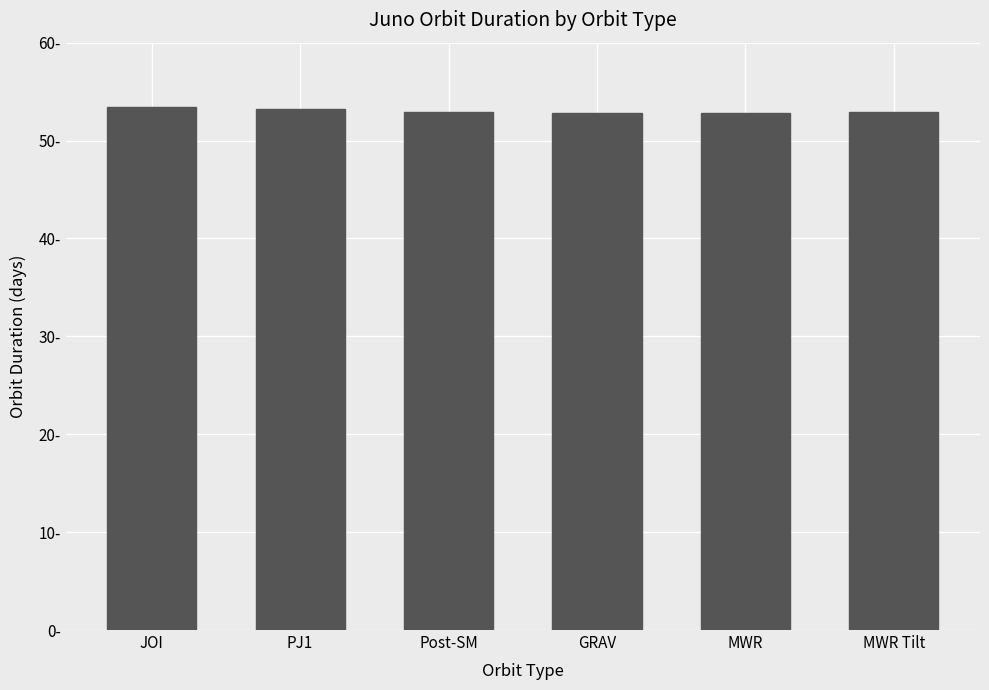

The value at Post-SM is 53.0. True or false?

True